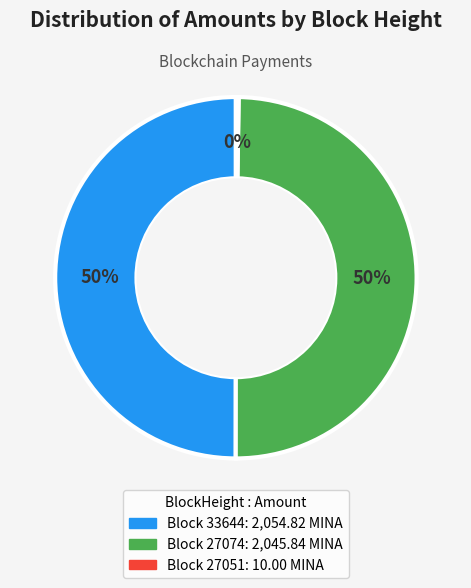

To the nearest percent, what is the difference between the largest and smallest slice percentages?

50%